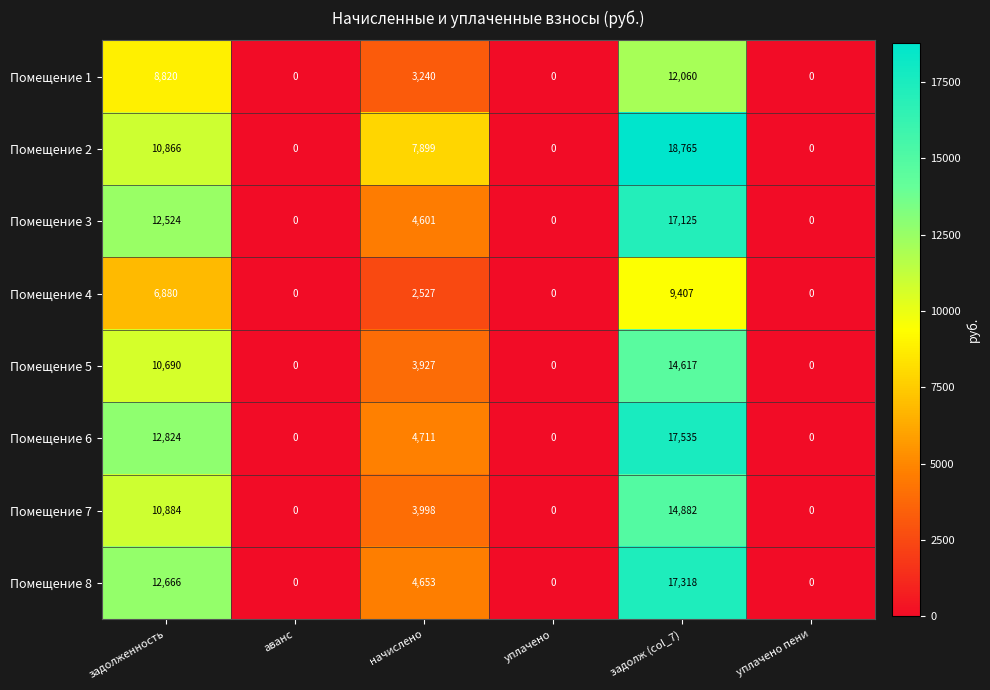

How many series are shown in this chart?

8